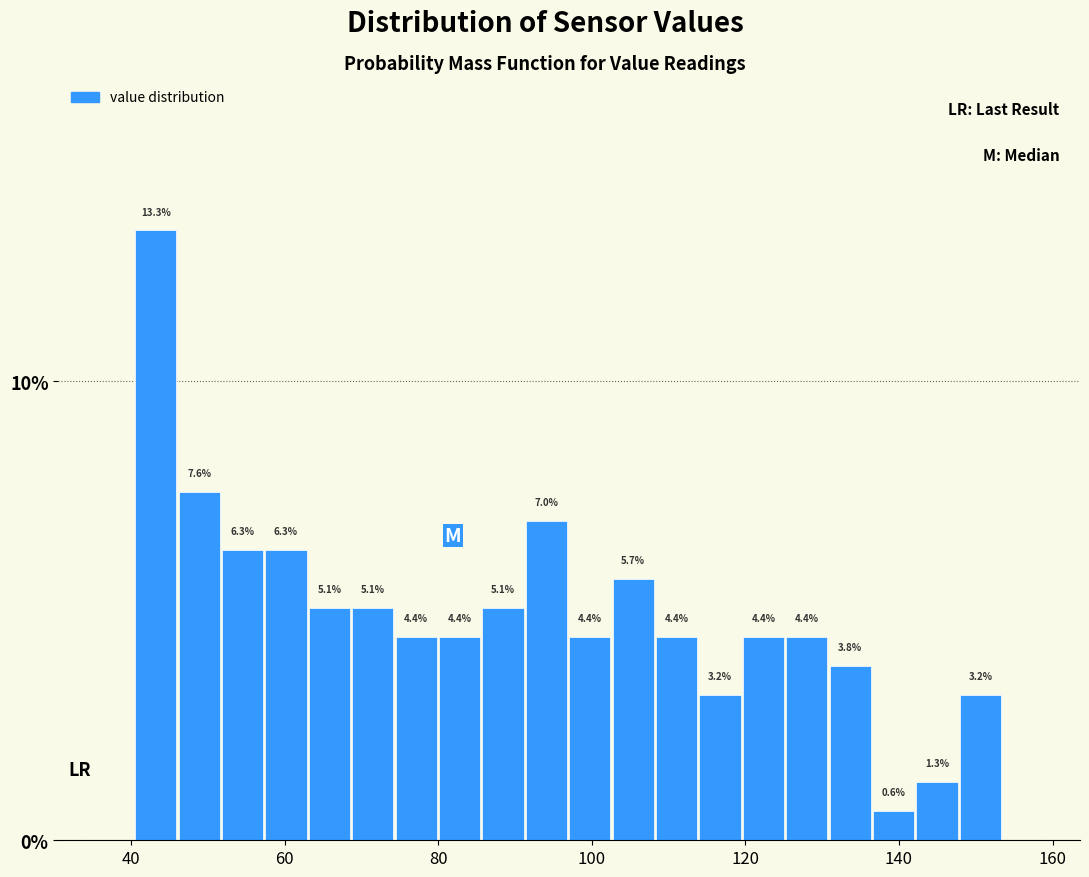

Around what value on the x-axis is the tallest bar? Give the approximate position of its centre, as read against the axis.

44